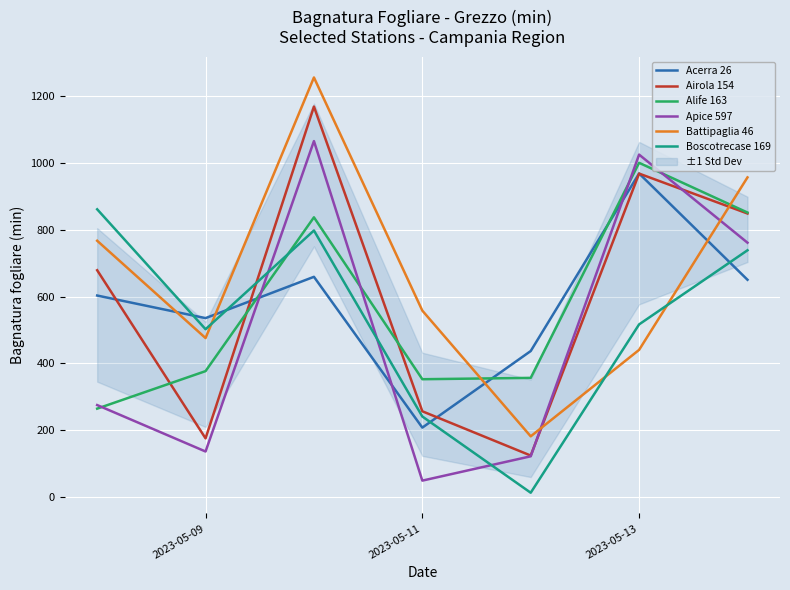

True or false: Alife 163 and Boscotrecase 169 intersect in this chart.

True